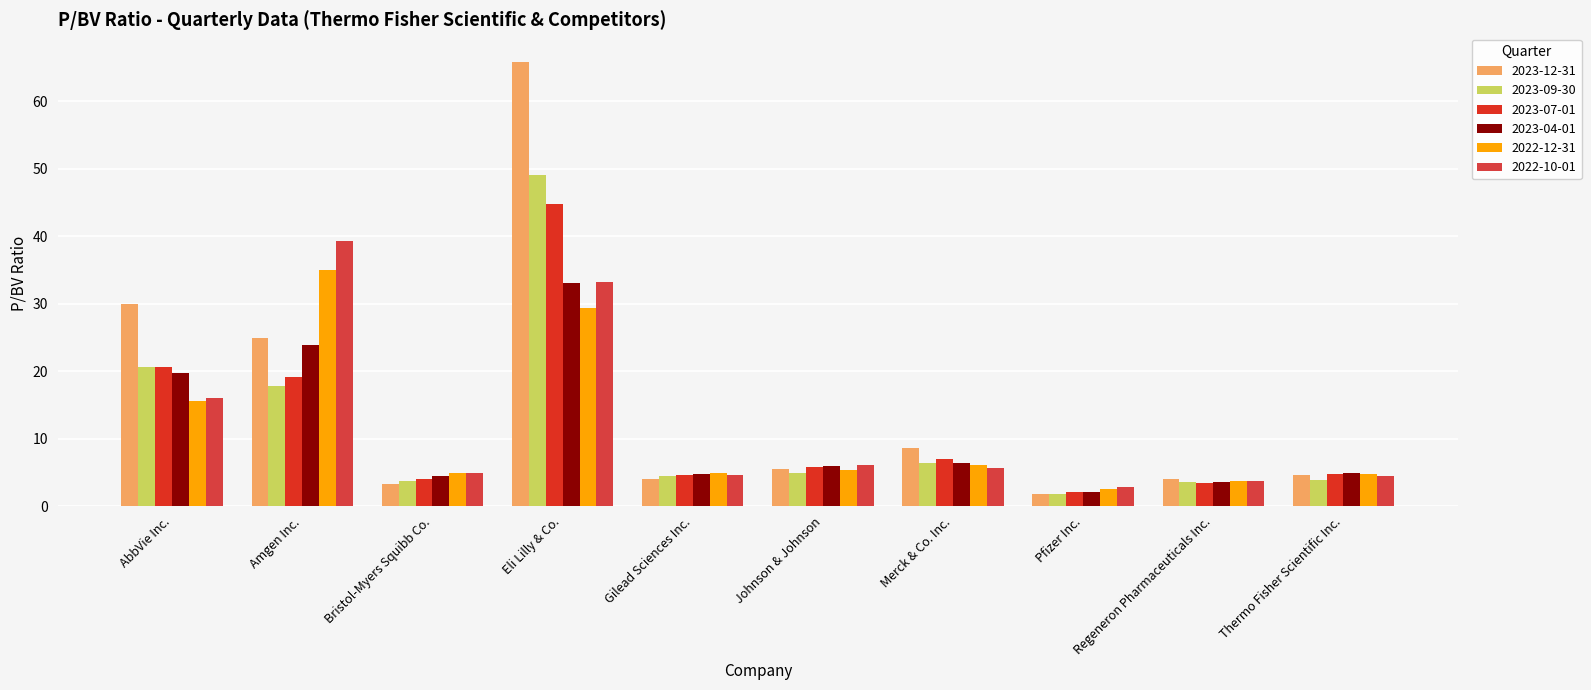

How many groups of bars are there?

10